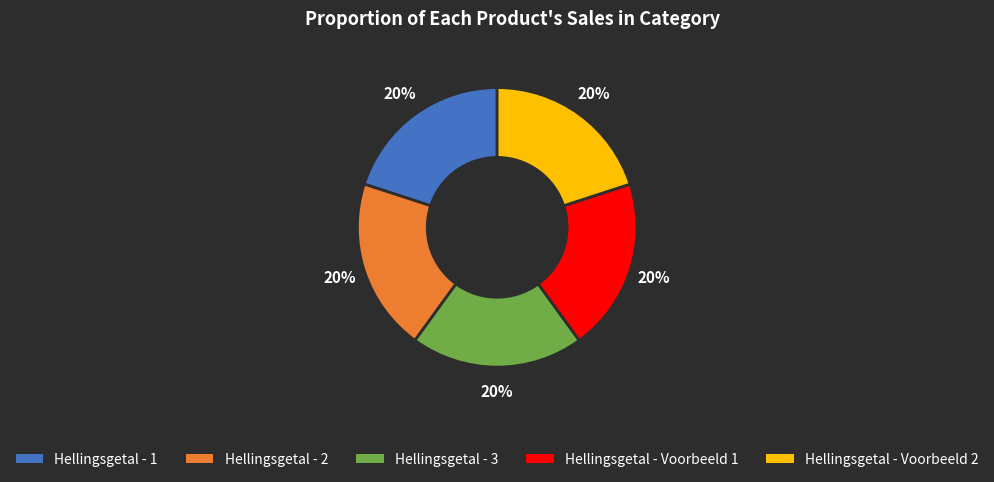

What percentage is the Hellingsgetal - 3 slice, to the nearest percent?

20%